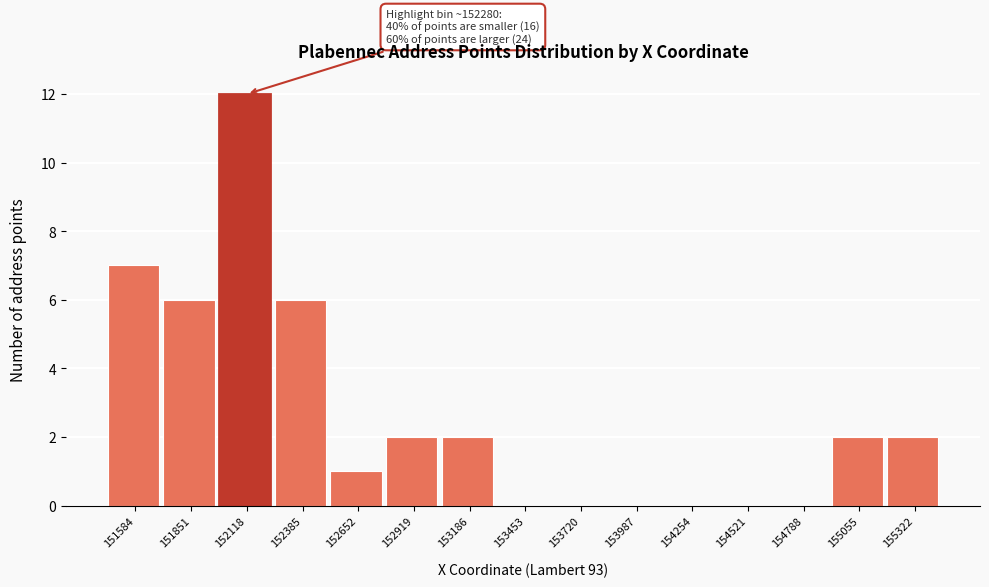

Reading right to left, list all the values displayed in this chart.

155322=2	155055=2	154788=0	154521=0	154254=0	153987=0	153720=0	153453=0	153186=2	152919=2	152652=1	152385=6	152118=12	151851=6	151584=7